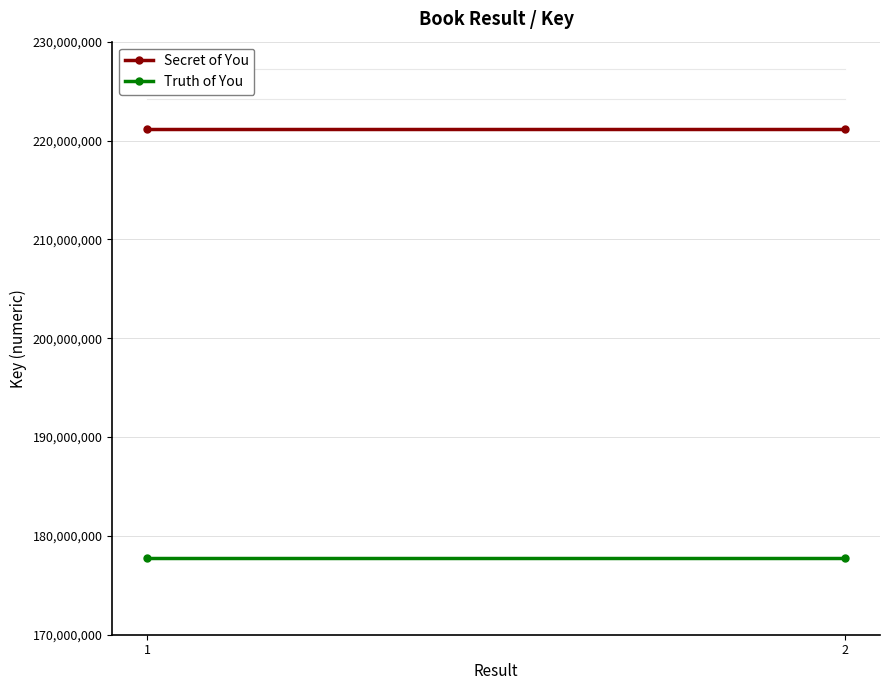

Which series changed the most between 1 and 2?

Secret of You